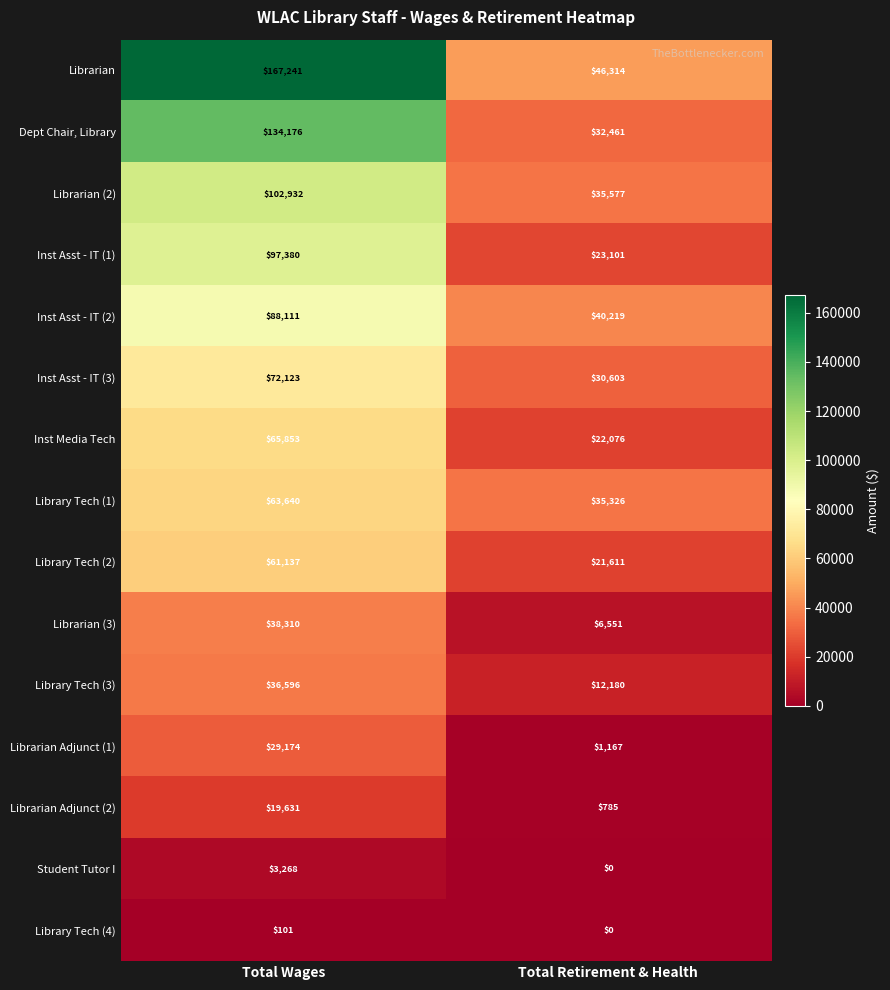

What is the average value of the Librarian Adjunct (2) series?

10208